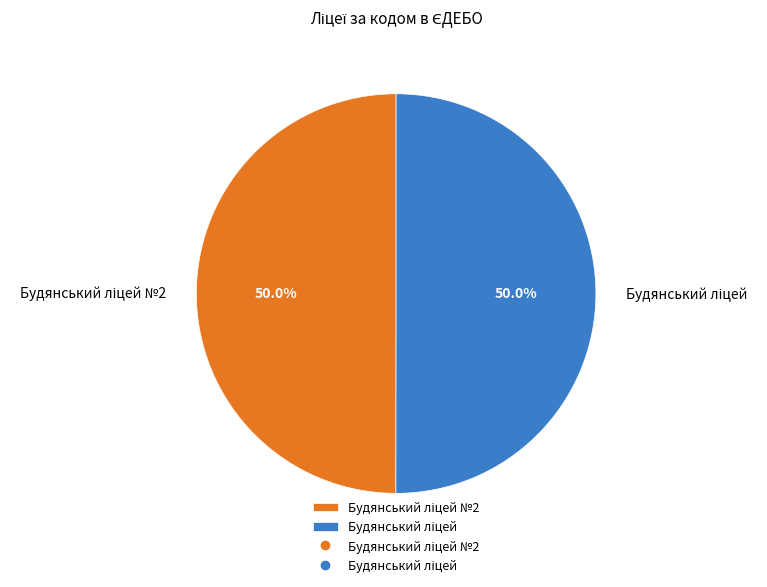

How many slices are in this pie chart?

2